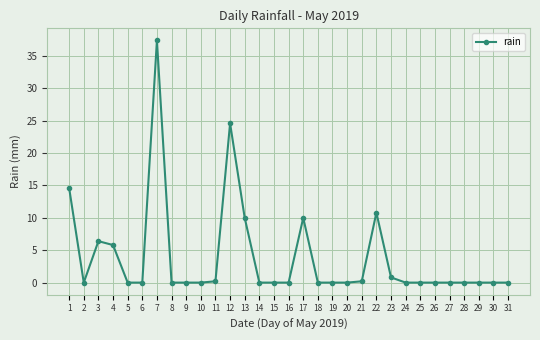

What is the difference between the values at 4 and 11?

5.6